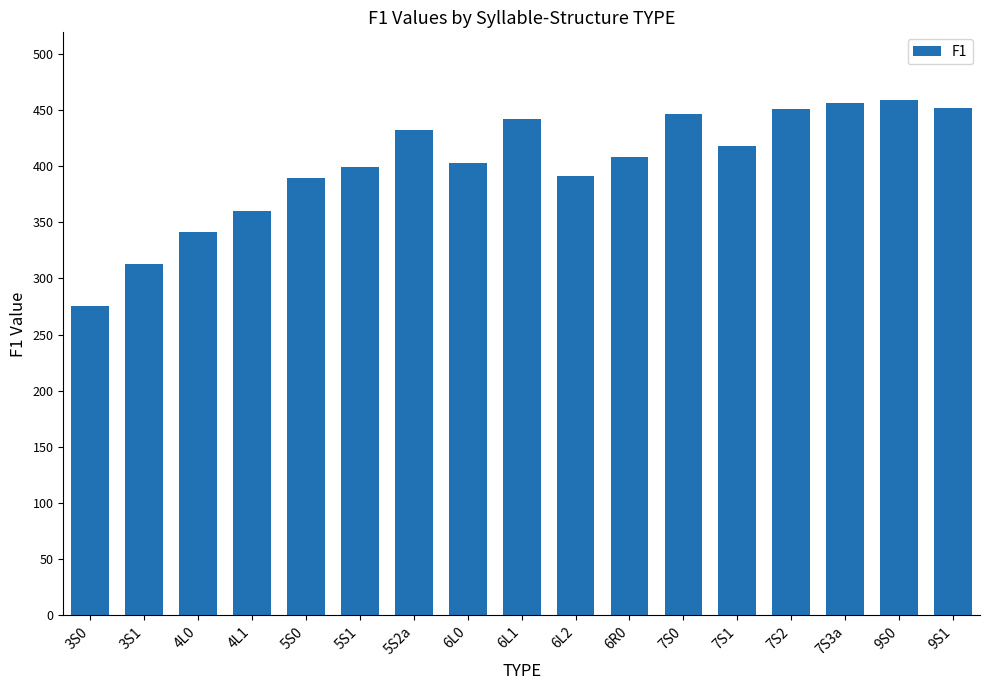

What is the ratio of the value at 5S0 to the value at 5S2a?

0.9